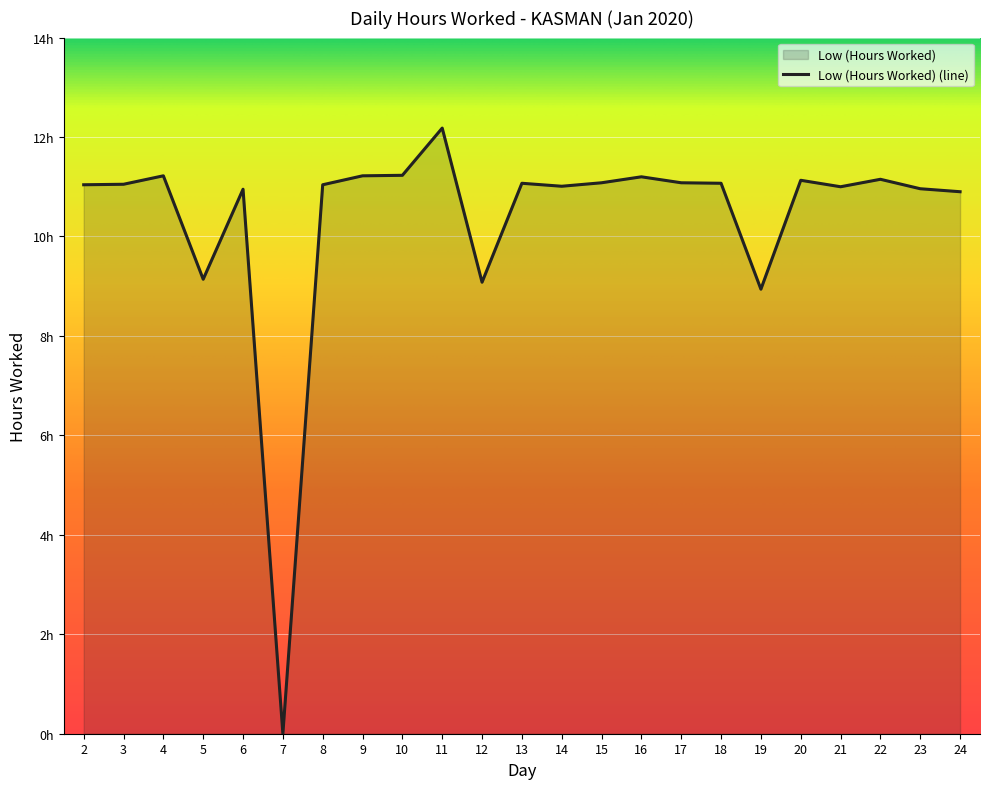

The chart shows a value of 11.0 at 2. True or false?

True